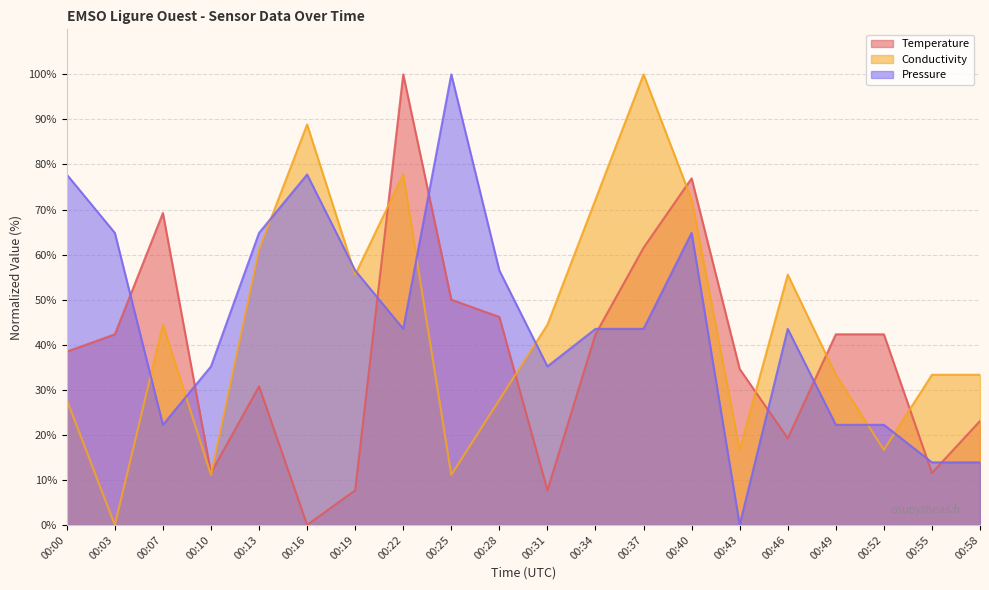

What is the maximum value for Conductivity?

100.0